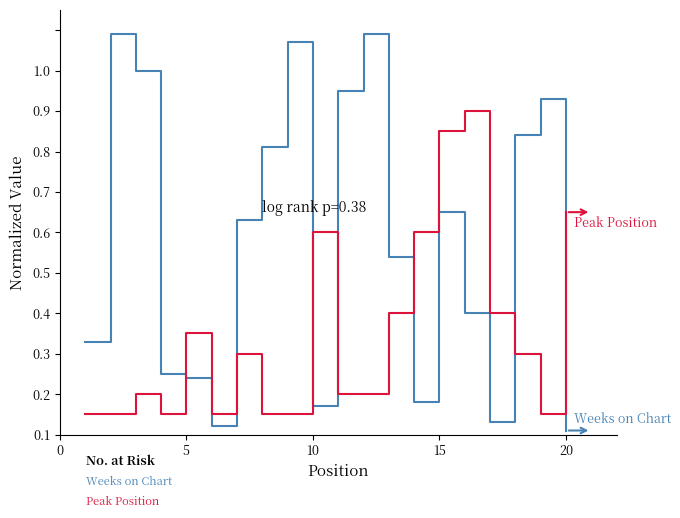

Is this an area chart (filled region under the line)?

No